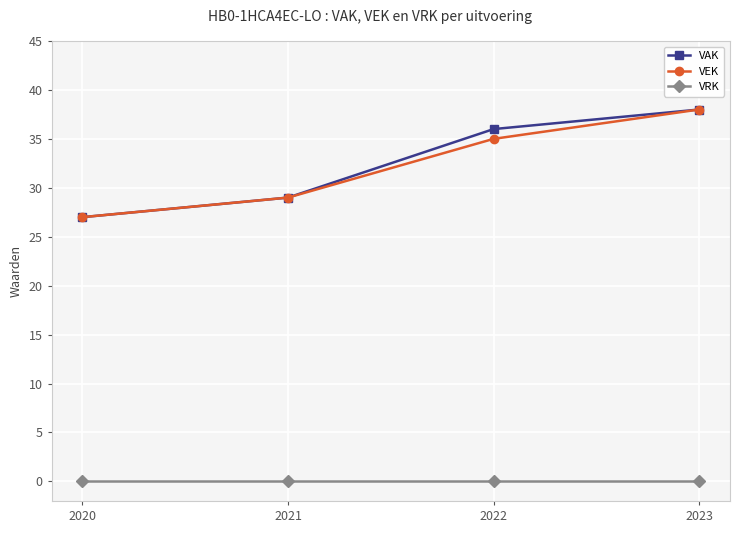

What is the average value of the VAK series?

32